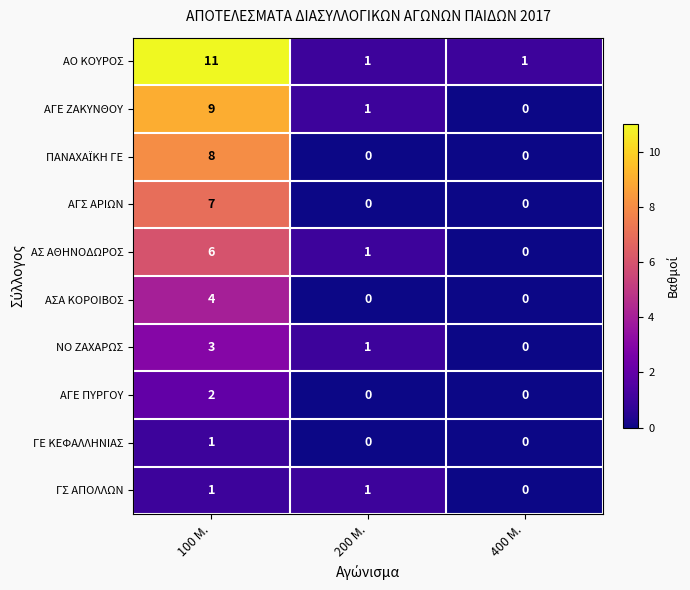

What is the spread (max minus min) of values at 100 Μ.?

10